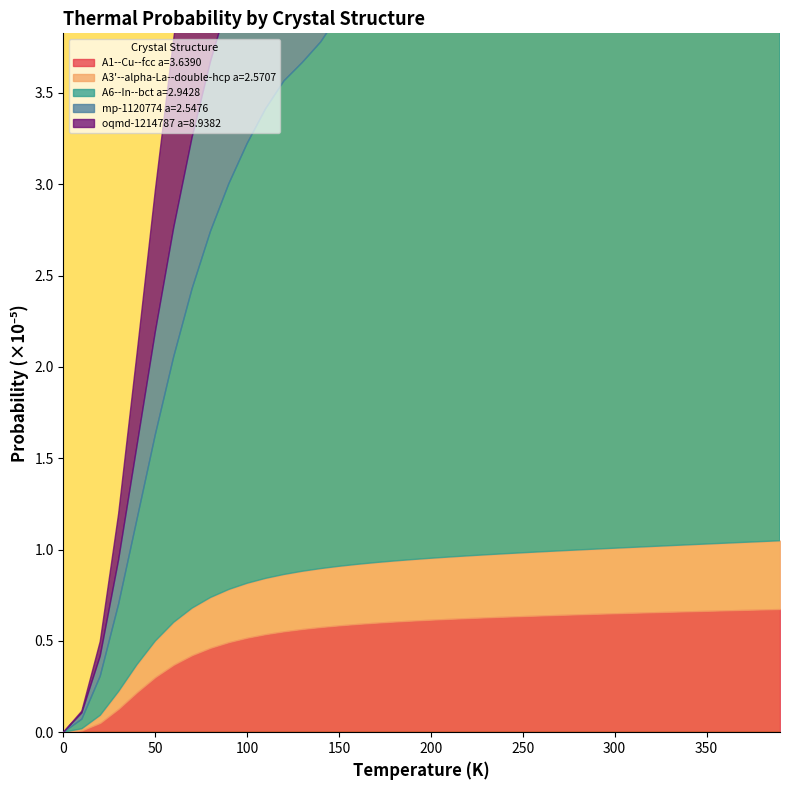

Rank the categories by A1--Cu--fcc a=3.6390 value from highest to lowest.

39, 38, 37, 36, 35, 34, 33, 32, 31, 30, 29, 28, 27, 26, 25, 24, 23, 22, 21, 20, 19, 18, 17, 16, 15, 14, 13, 12, 11, 10, 9, 8, 7, 6, 5, 4, 3, 2, 1, 0